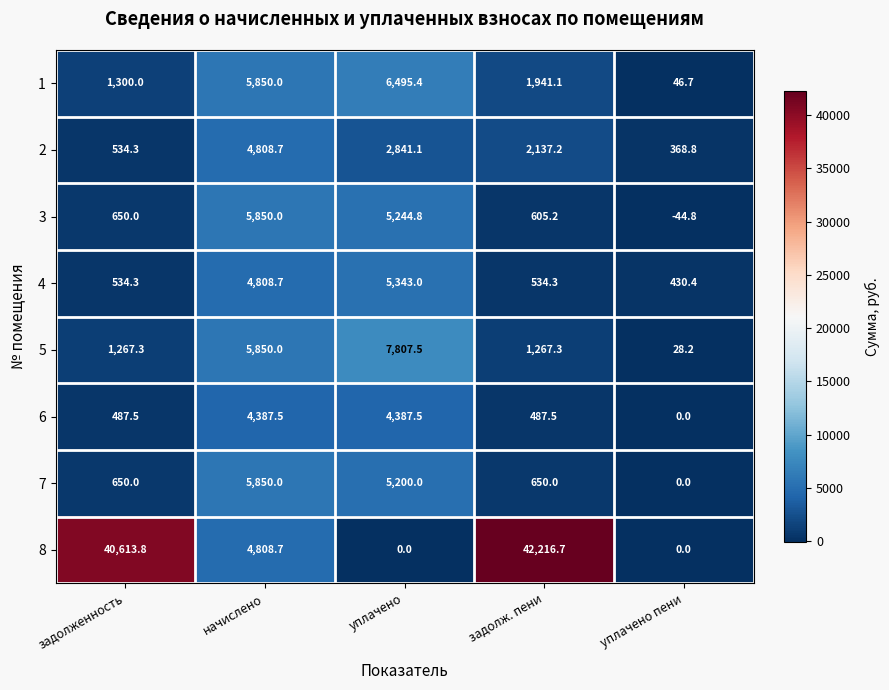

What is the sum of all 8 values?

87639.2